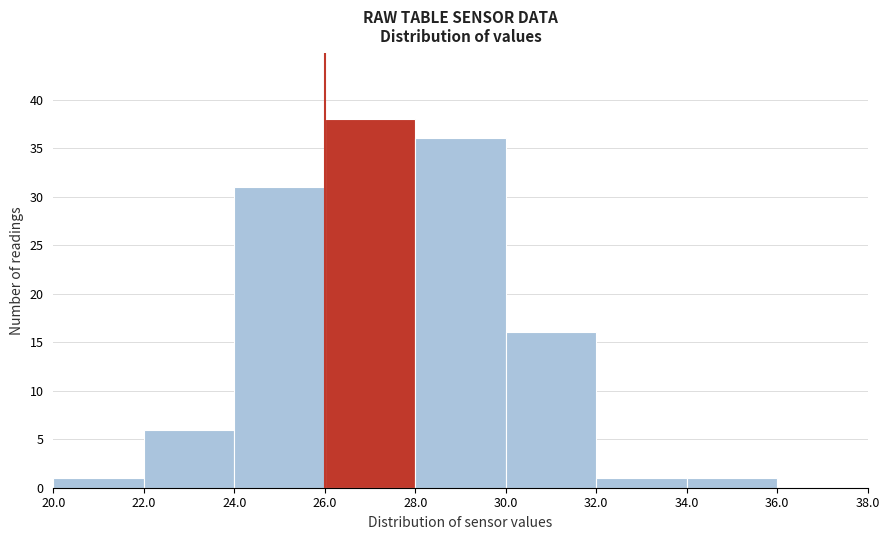

Which range on the x-axis has the tallest bar?

26.0 to 28.0